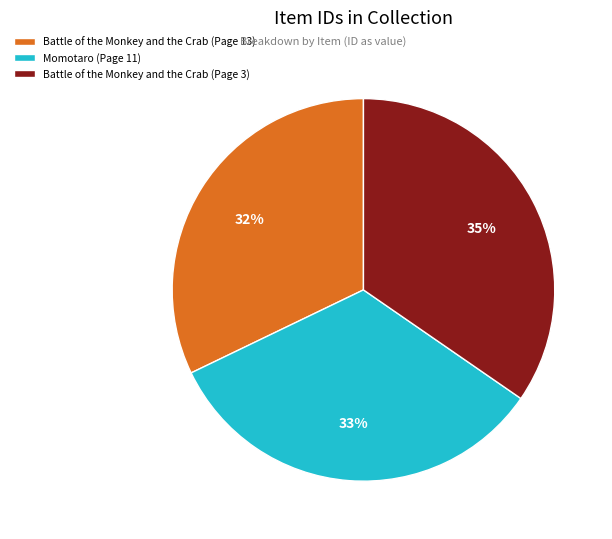

Which has a higher value, Battle of the Monkey and the Crab (Page 3) or Momotaro (Page 11)?

Battle of the Monkey and the Crab (Page 3)